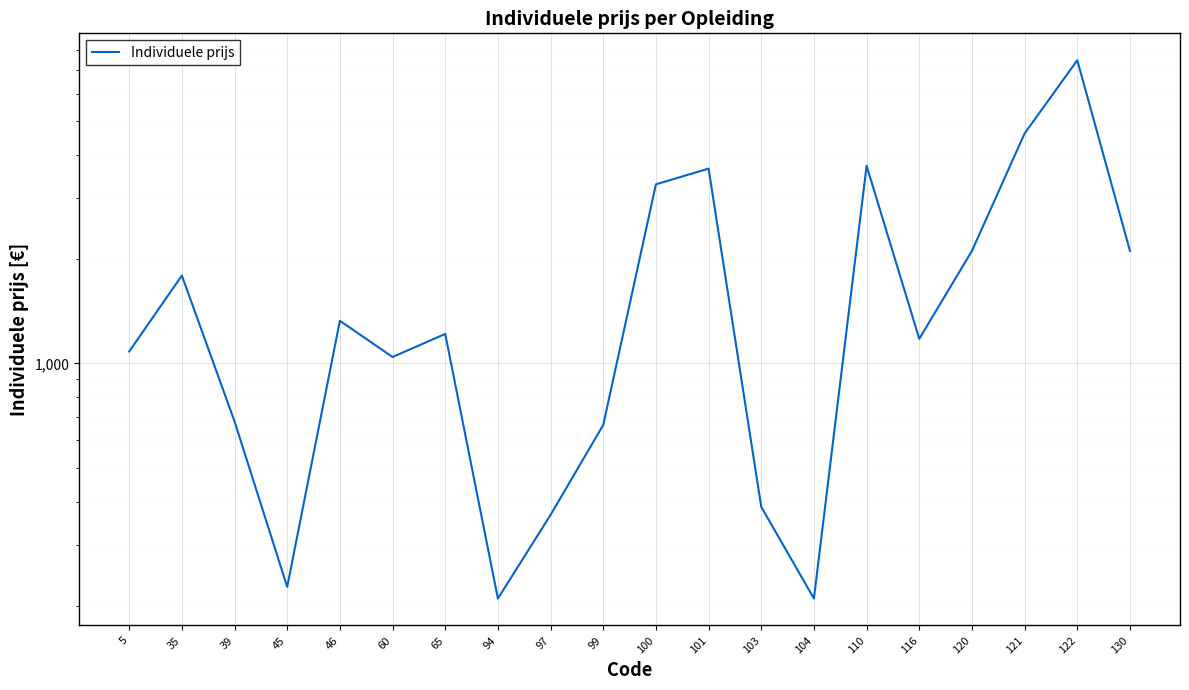

How many distinct data groups are displayed?

1